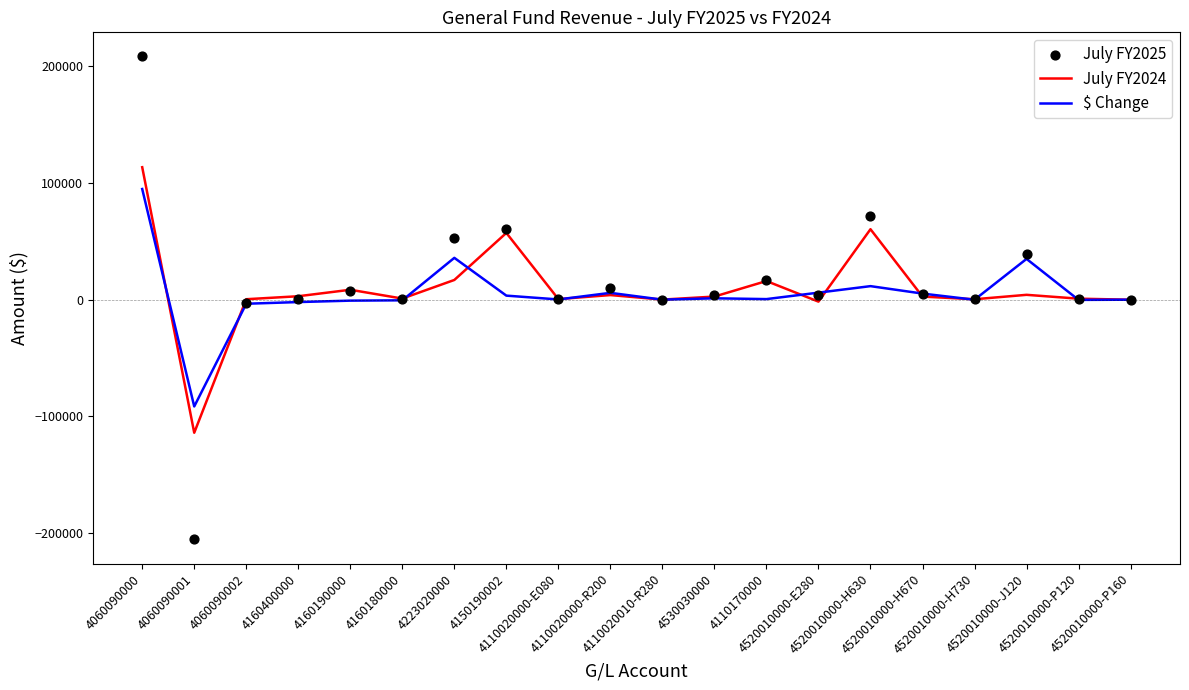

At which category is the sum across all series the highest?

4060090000